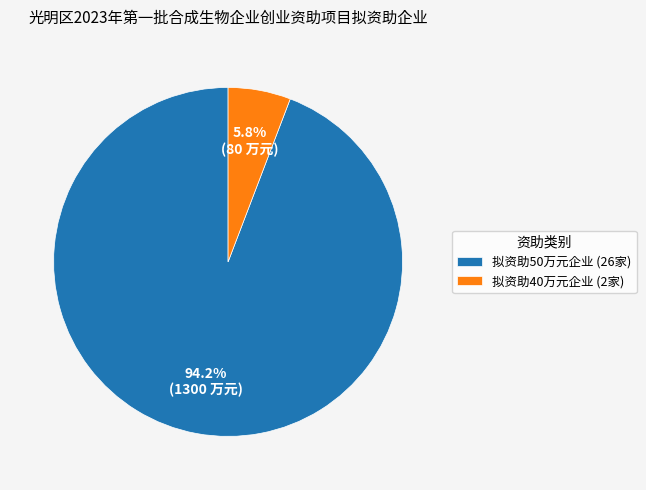

Which category has the biggest portion of the pie?

拟资助50万元企业 (26家)